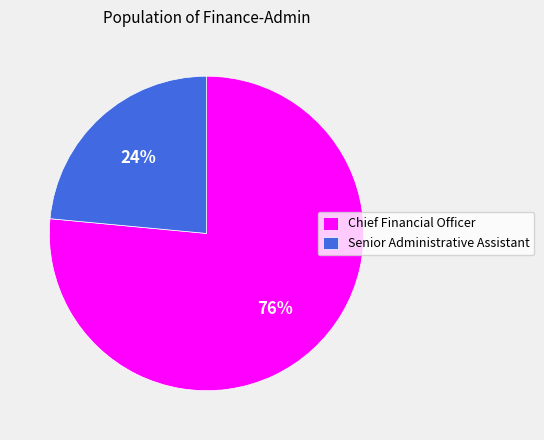

How many slices are in this pie chart?

2